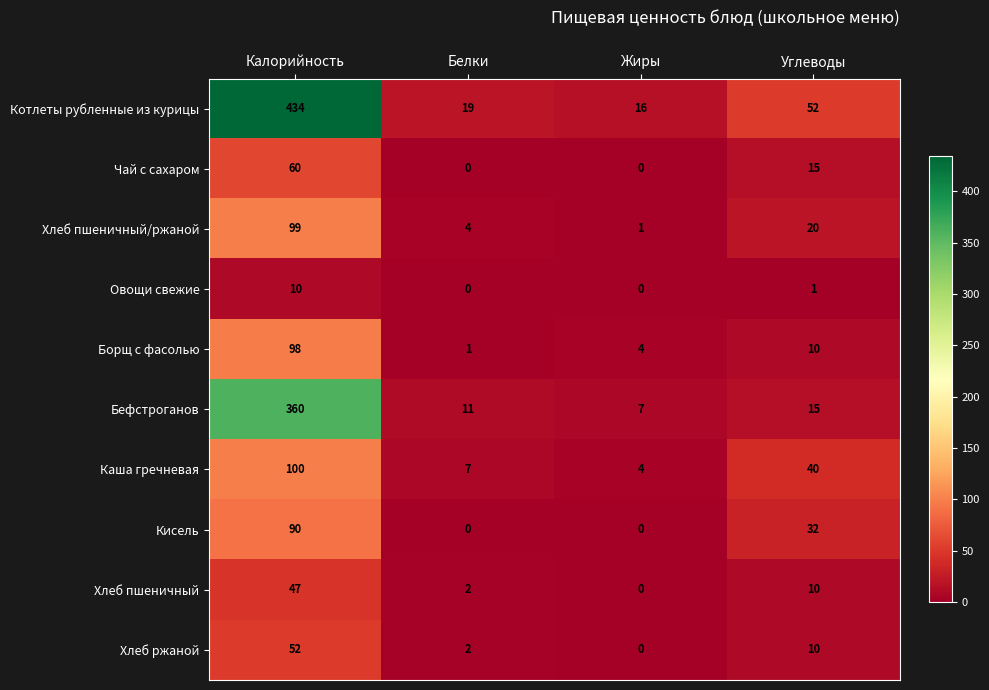

What is the highest value of the Кисель series?

90